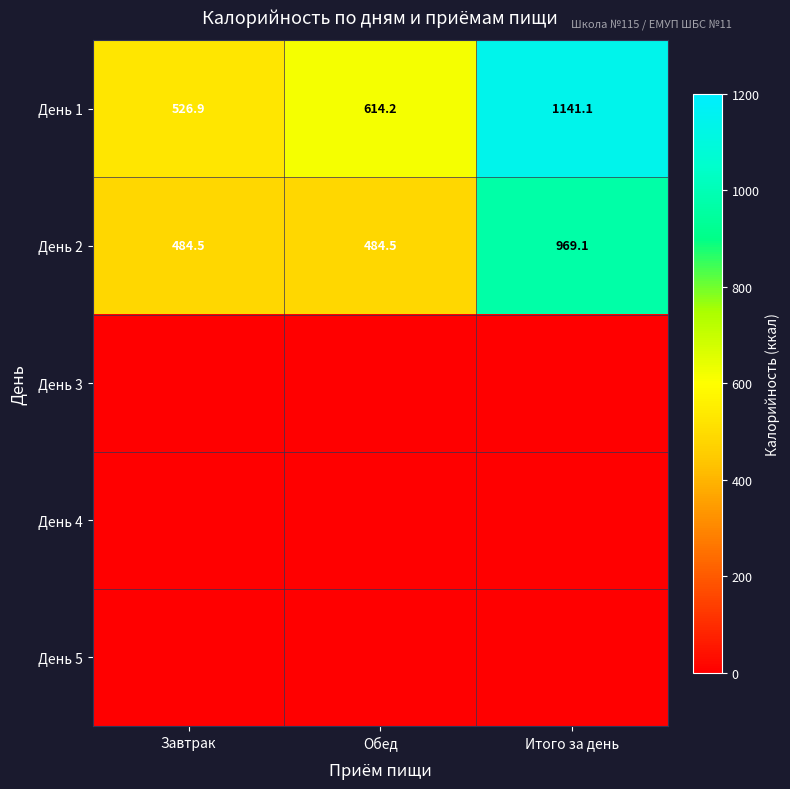

Rank the categories by День 1 value from highest to lowest.

Итого за день, Обед, Завтрак